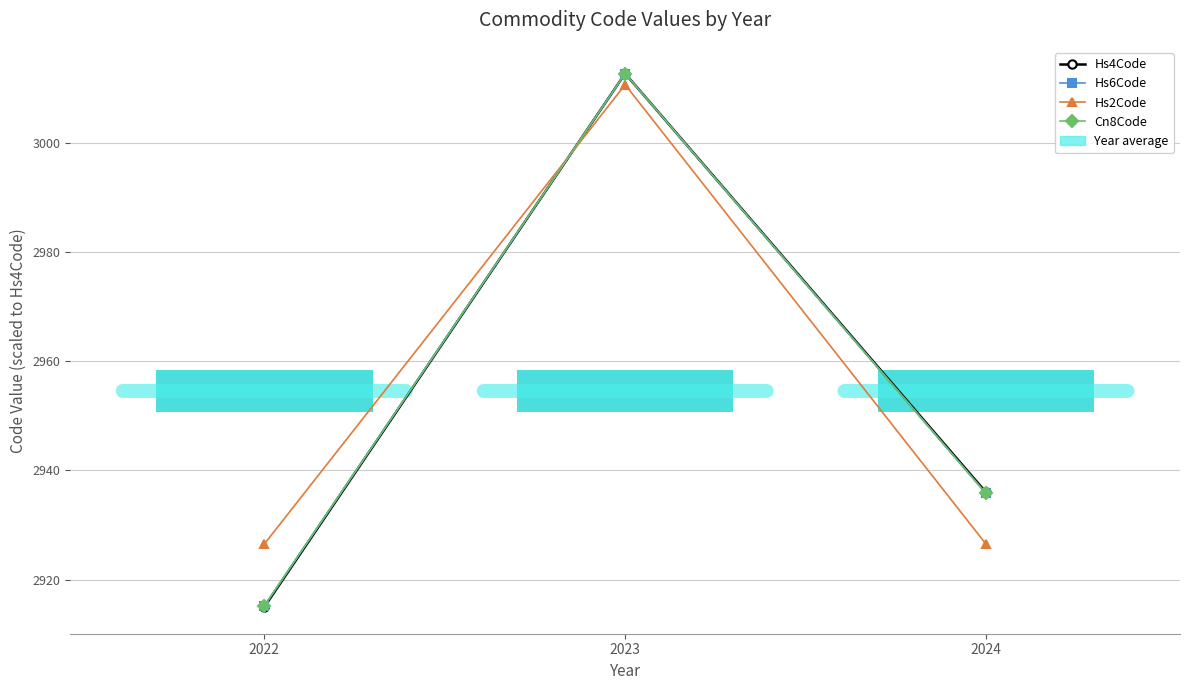

Between 2023 and 2024, which series saw the biggest shift?

Hs2Code